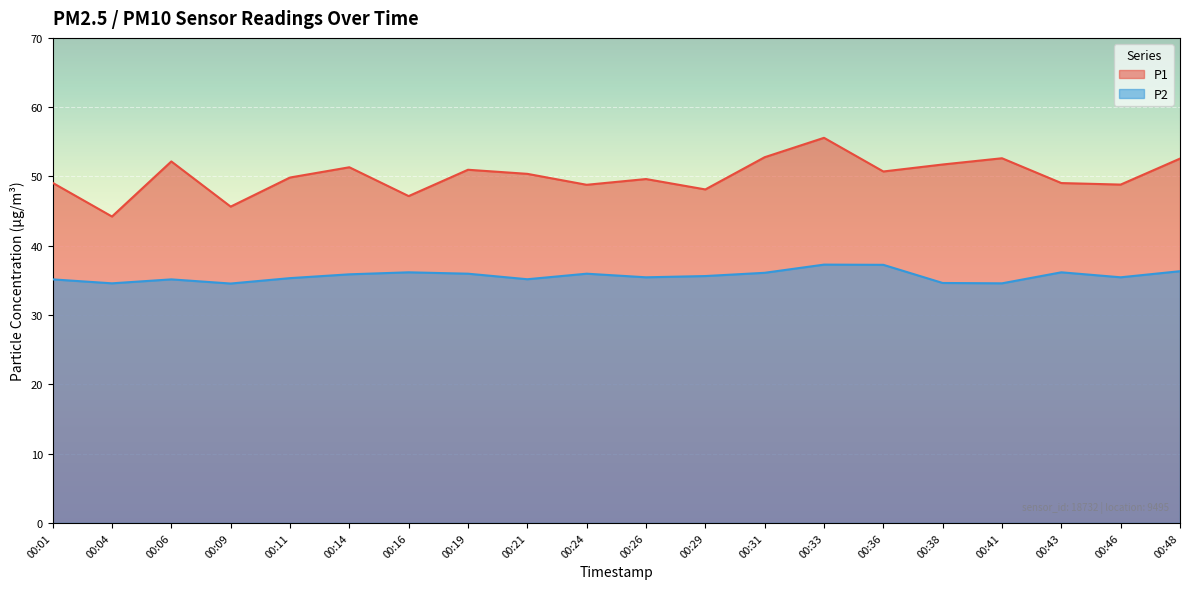

Reading left to right, extract all data points from this chart.

P1: 00:01=49.1	00:04=44.2	00:06=52.2	00:09=45.6	00:11=49.9	00:14=51.3	00:16=47.2	00:19=51.0	00:21=50.4	00:24=48.8	00:26=49.6	00:29=48.1	00:31=52.8	00:33=55.6	00:36=50.7	00:38=51.7	00:41=52.6	00:43=49.0	00:46=48.8	00:48=52.6
P2: 00:01=35.1	00:04=34.6	00:06=35.1	00:09=34.5	00:11=35.3	00:14=35.9	00:16=36.2	00:19=36.0	00:21=35.2	00:24=36.0	00:26=35.5	00:29=35.6	00:31=36.1	00:33=37.3	00:36=37.2	00:38=34.6	00:41=34.6	00:43=36.2	00:46=35.5	00:48=36.3